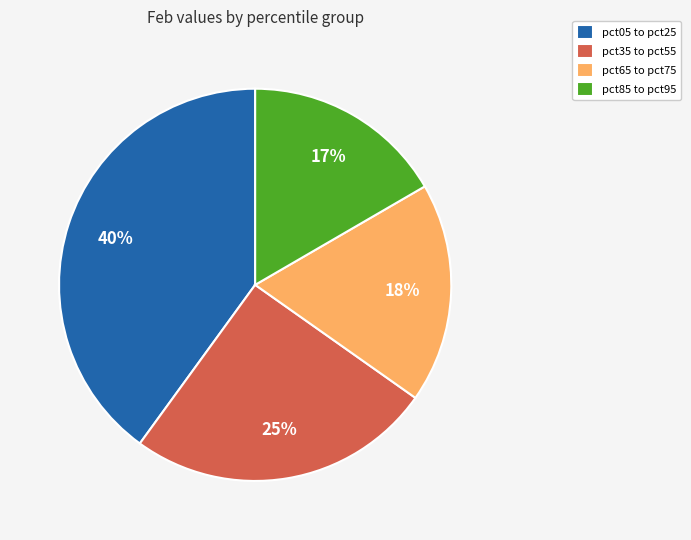

True or false: pct35 to pct55 accounts for 12% of the total.

False